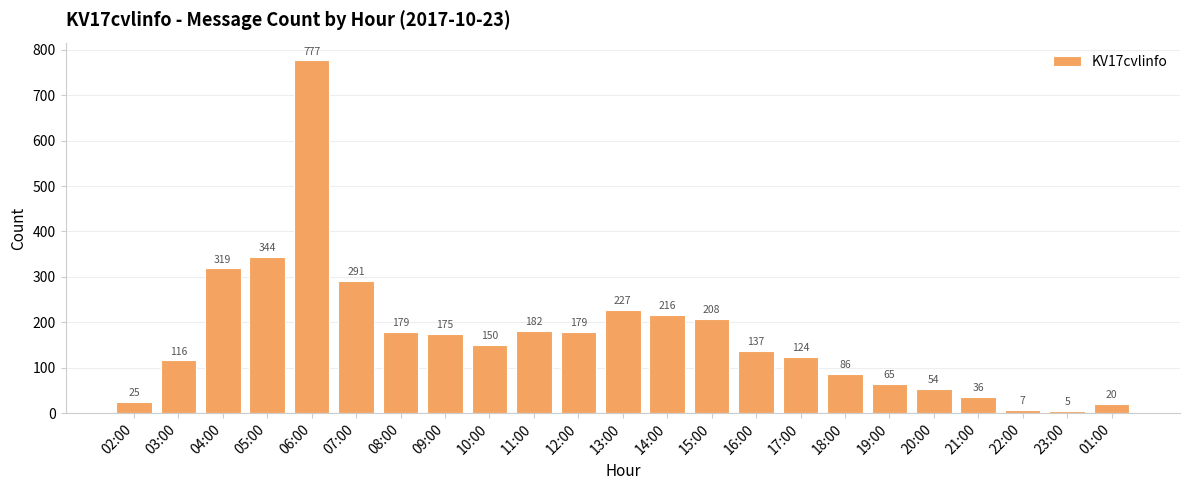

Which category has the highest value across all series?

06:00